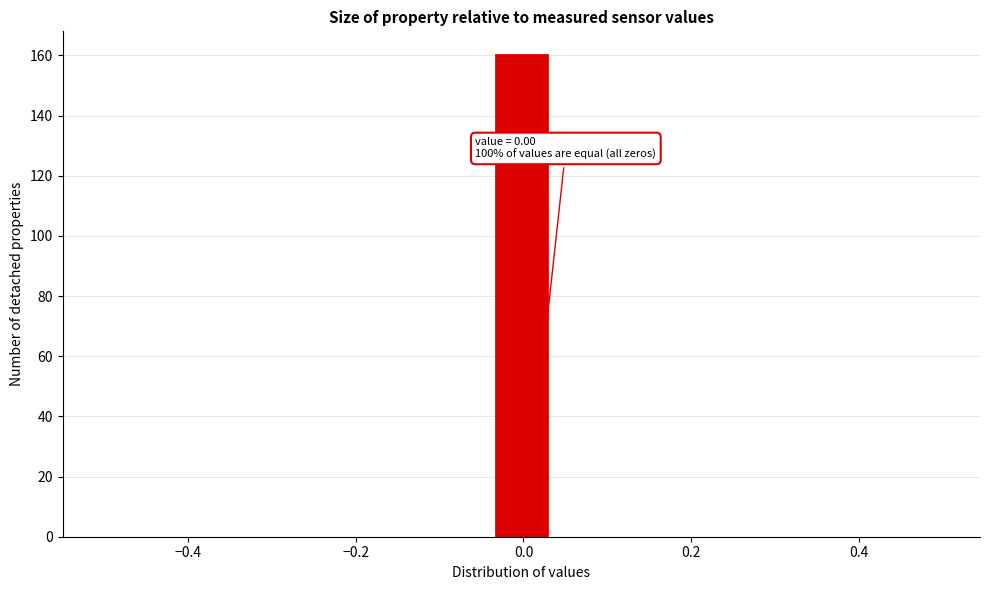

Around what value on the x-axis is the tallest bar? Give the approximate position of its centre, as read against the axis.

0.00